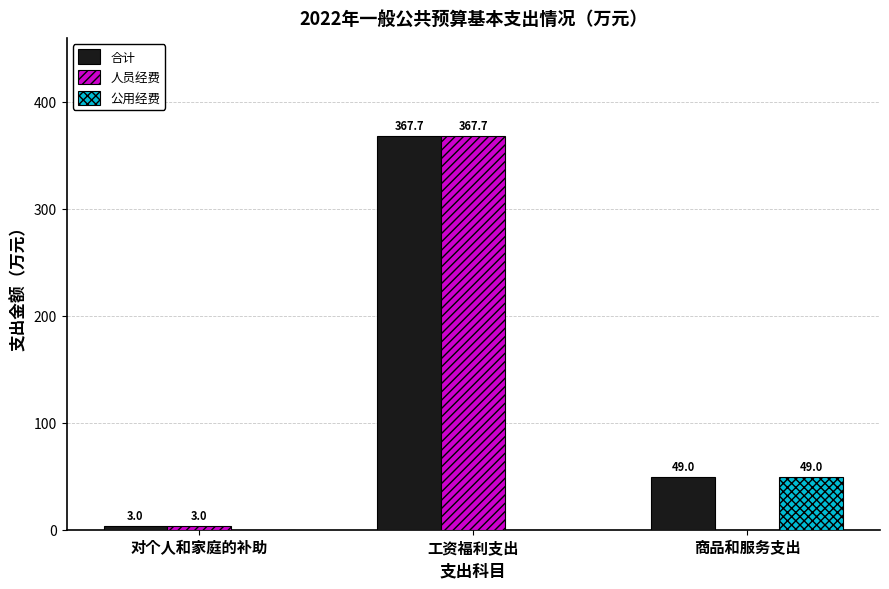

Which series has the largest range (max minus min)?

人员经费